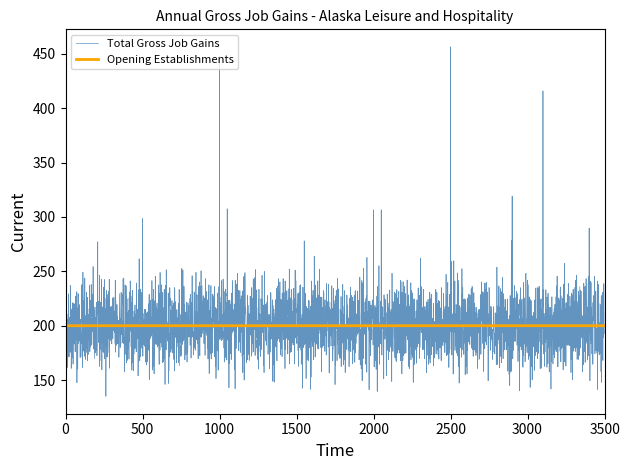

What are all the series names shown in the legend?

Total Gross Job Gains, Opening Establishments